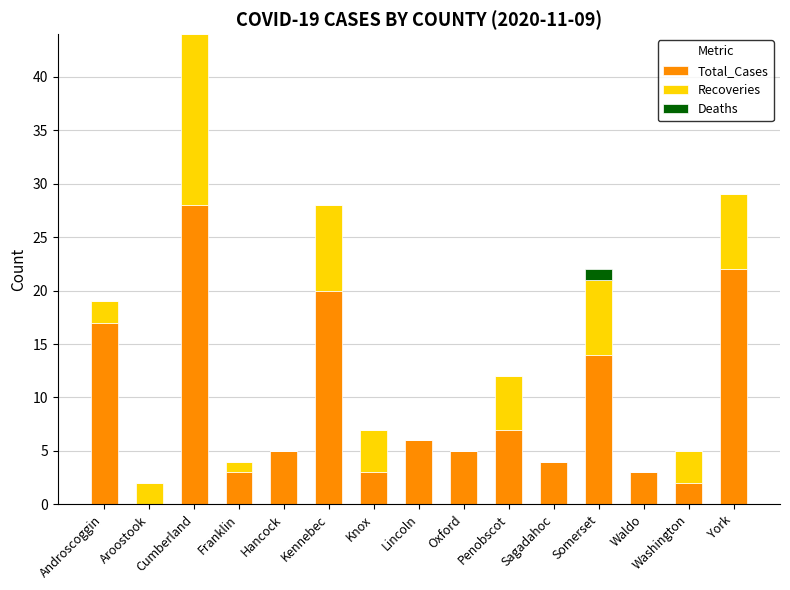

The Total_Cases series shows 11 at Kennebec. True or false?

False